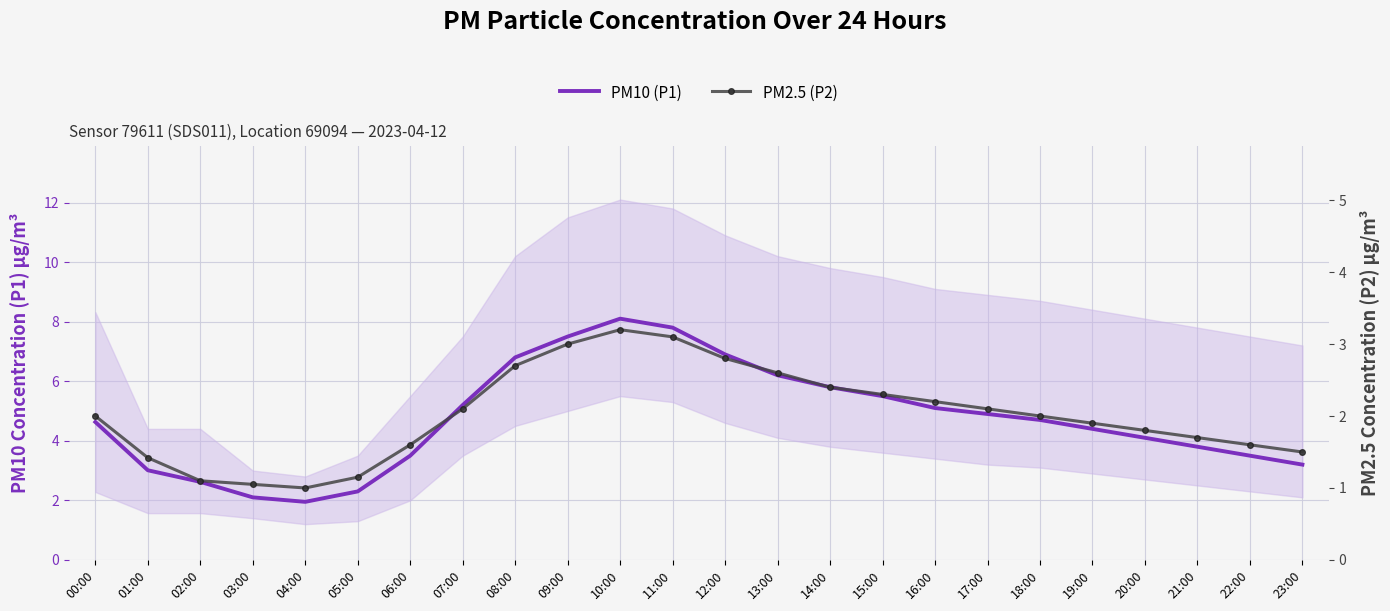

Which series has the widest spread of values?

PM10 (P1)